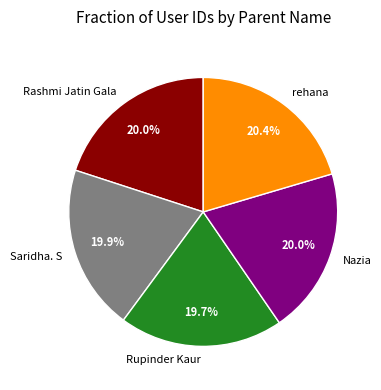

To the nearest percent, what percentage of the pie is Nazia?

20%